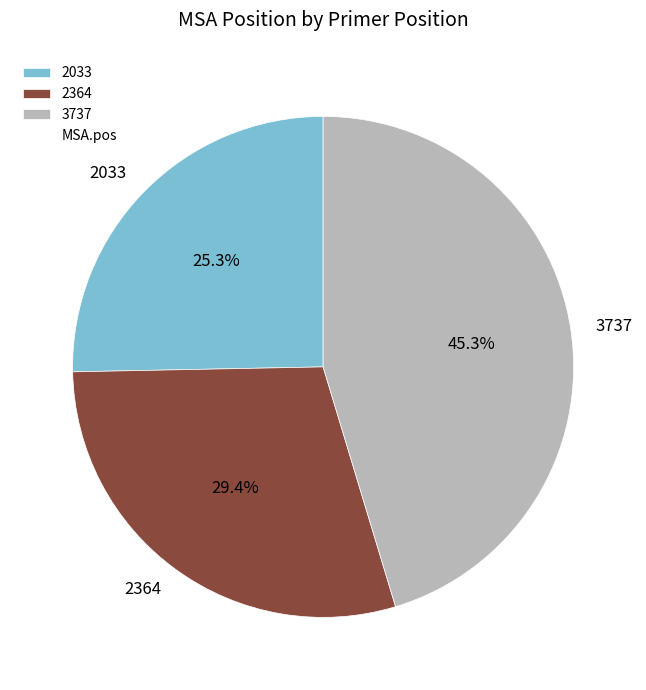

To the nearest percent, what is the average slice percentage?

33%